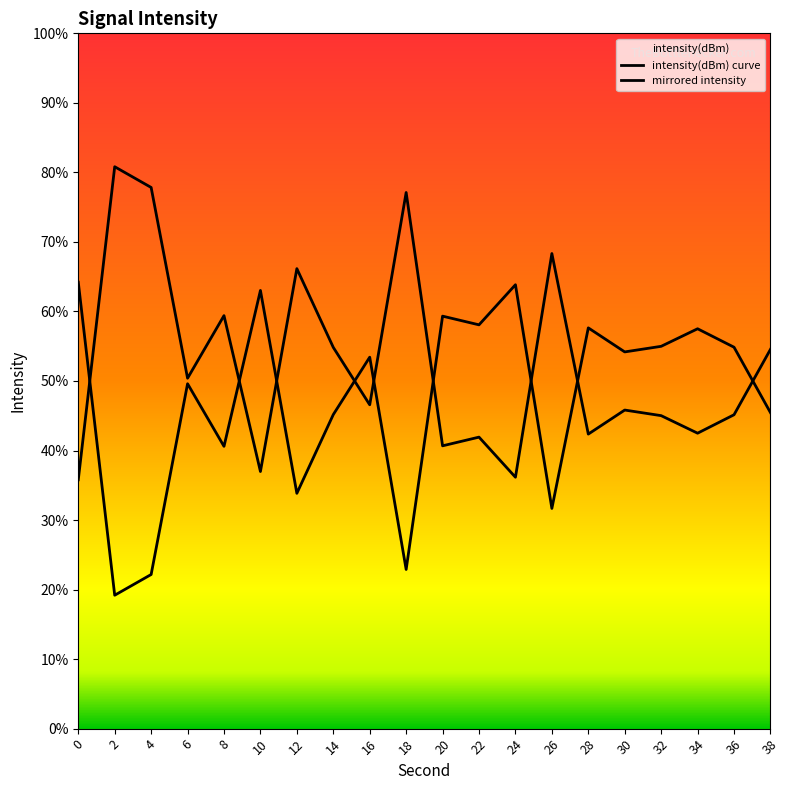

Between 18 and 22, which is larger?

22